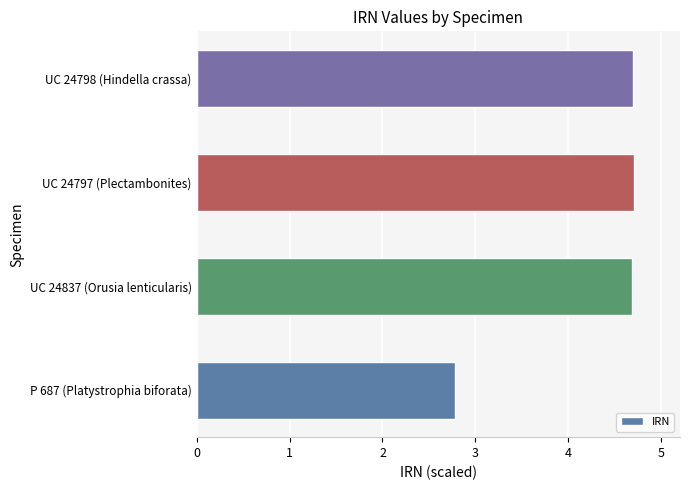

What is the minimum value shown in the chart?

2.8